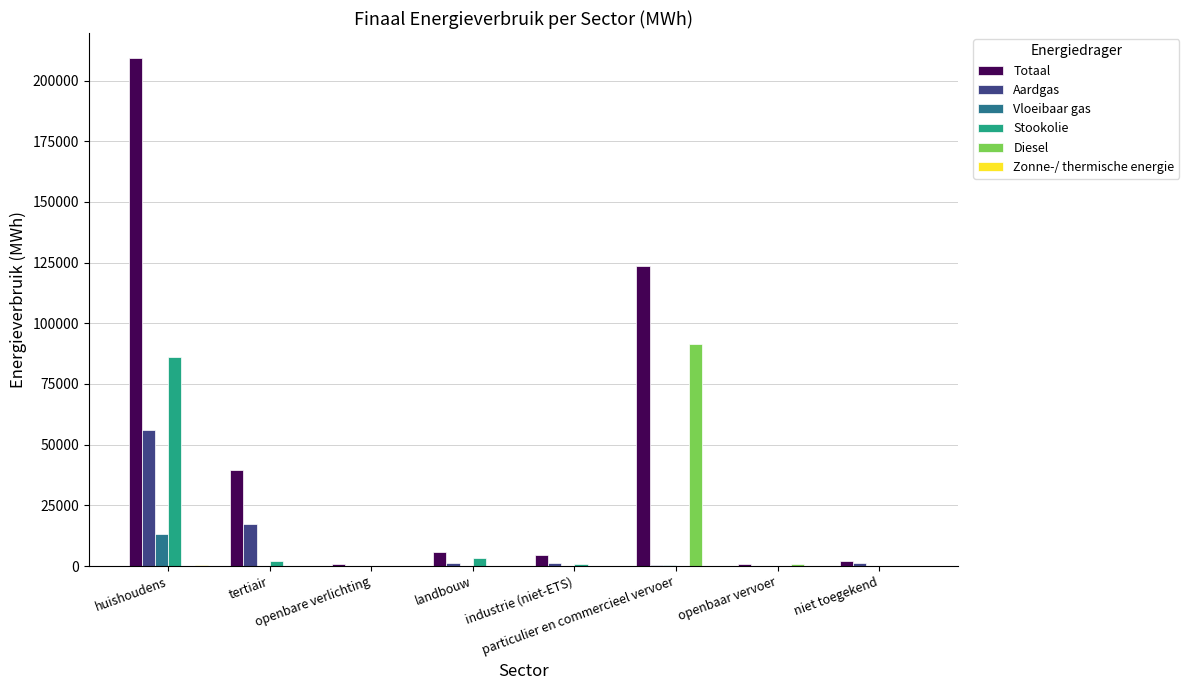

What is the sum of the Totaal values at industrie (niet-ETS) and particulier en commercieel vervoer?

128341.1